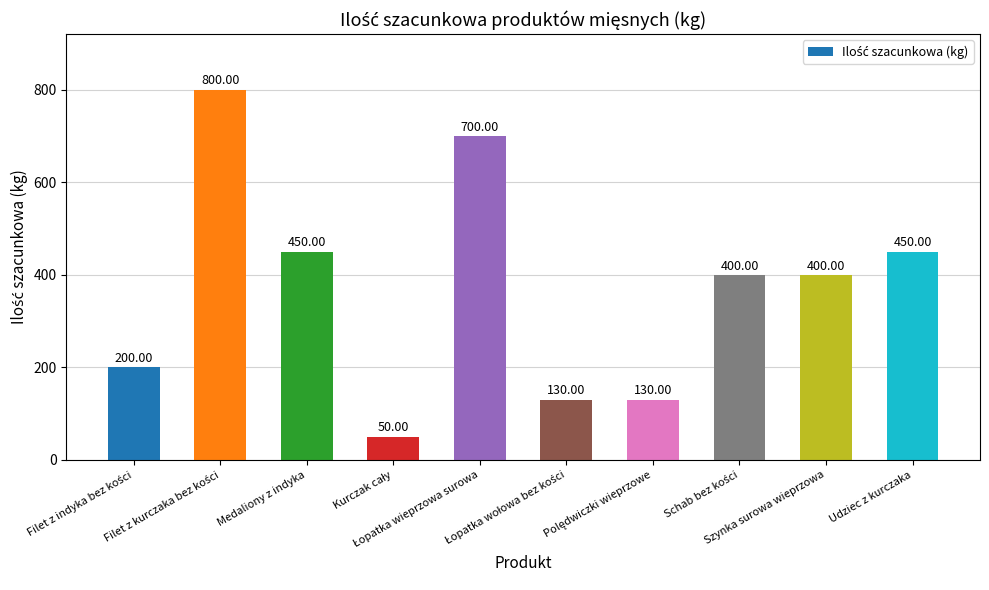

What is the sum of all values?

3710